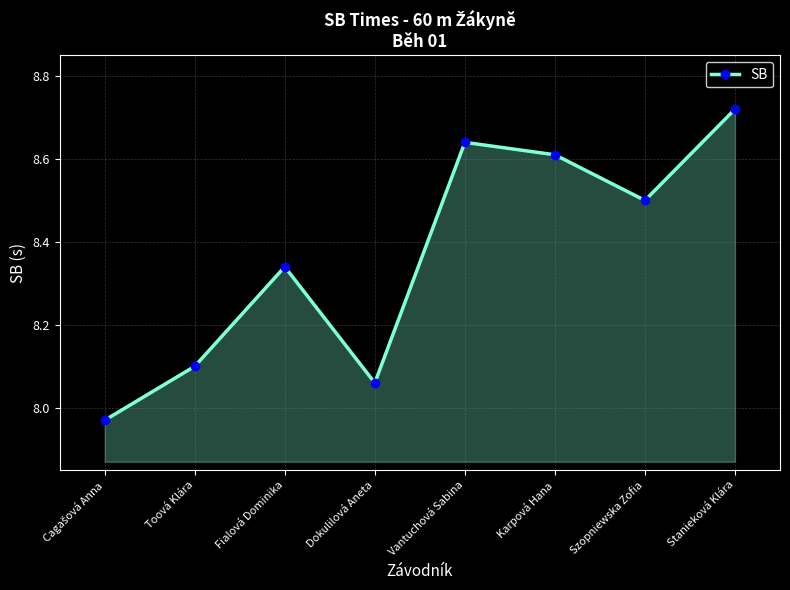

What is the difference between the maximum and second lowest values?

0.7